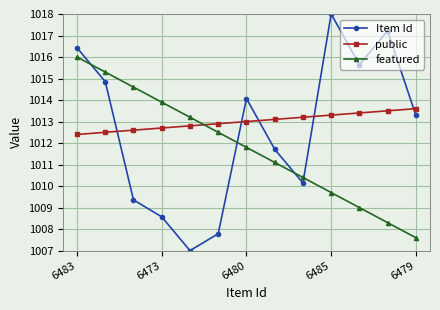

Which series has the widest spread of values?

Item Id